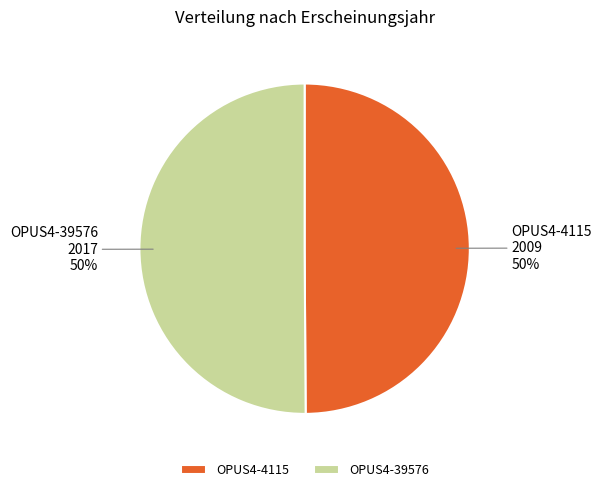

To the nearest percent, what portion does OPUS4-4115 represent?

50%